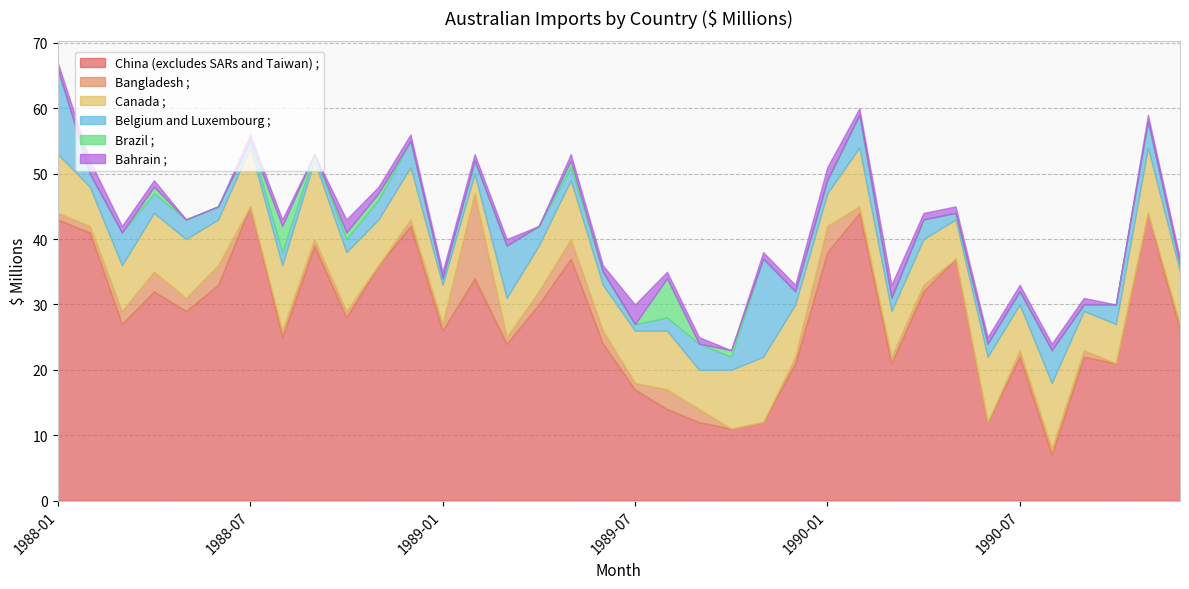

Rank the series by their maximum value, from highest to lowest.

China (excludes SARs and Taiwan) ;, Belgium and Luxembourg ;, Bangladesh ;, Canada ;, Brazil ;, Bahrain ;